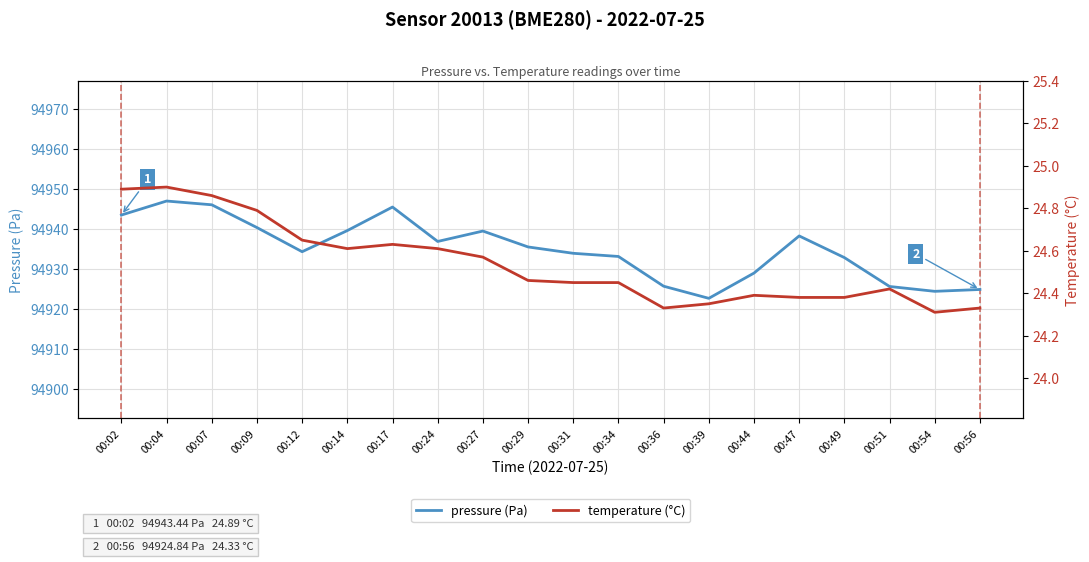

What is the maximum value shown in the chart?

94946.9